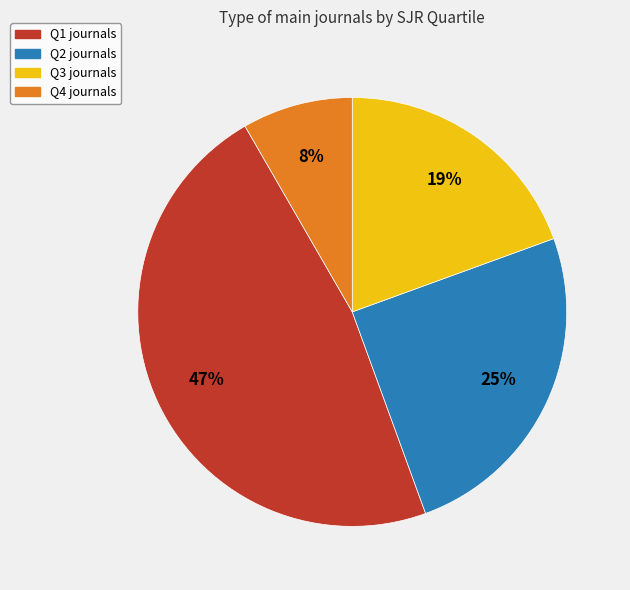

Which category has the biggest portion of the pie?

Q1